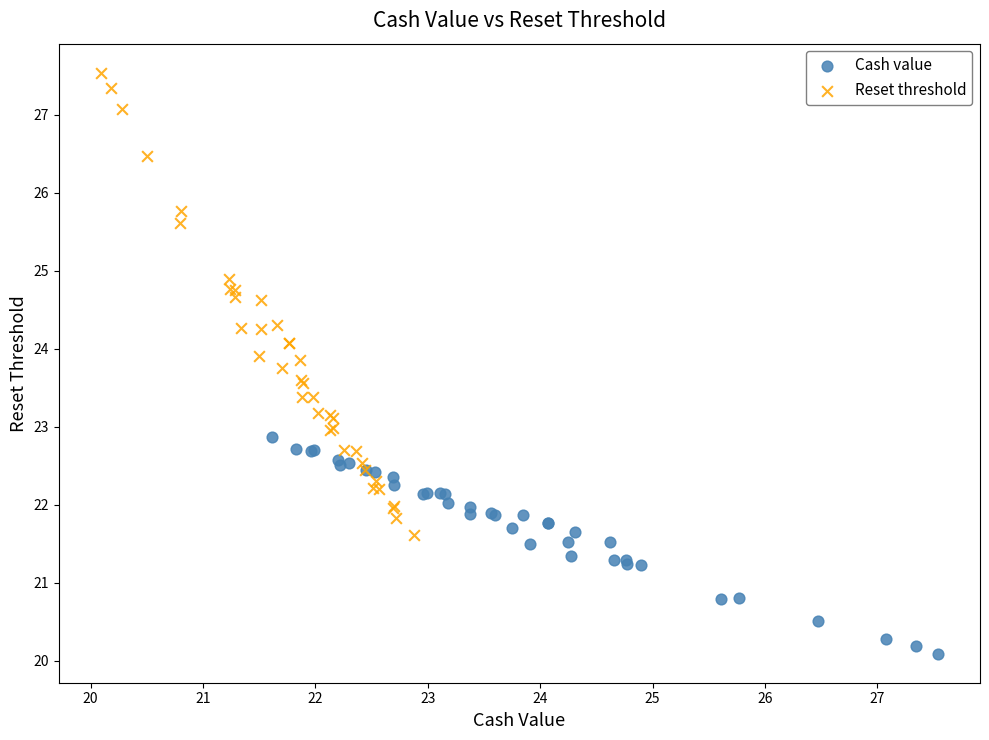

What are all the series names shown in the legend?

Cash value, Reset threshold